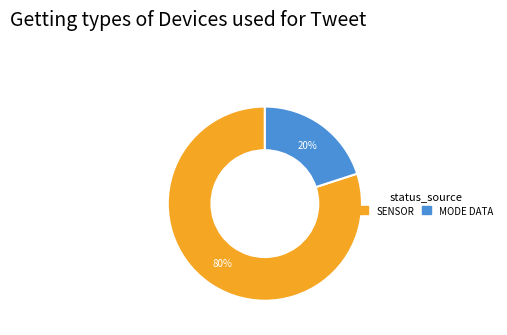

Does any single category account for the majority?

Yes